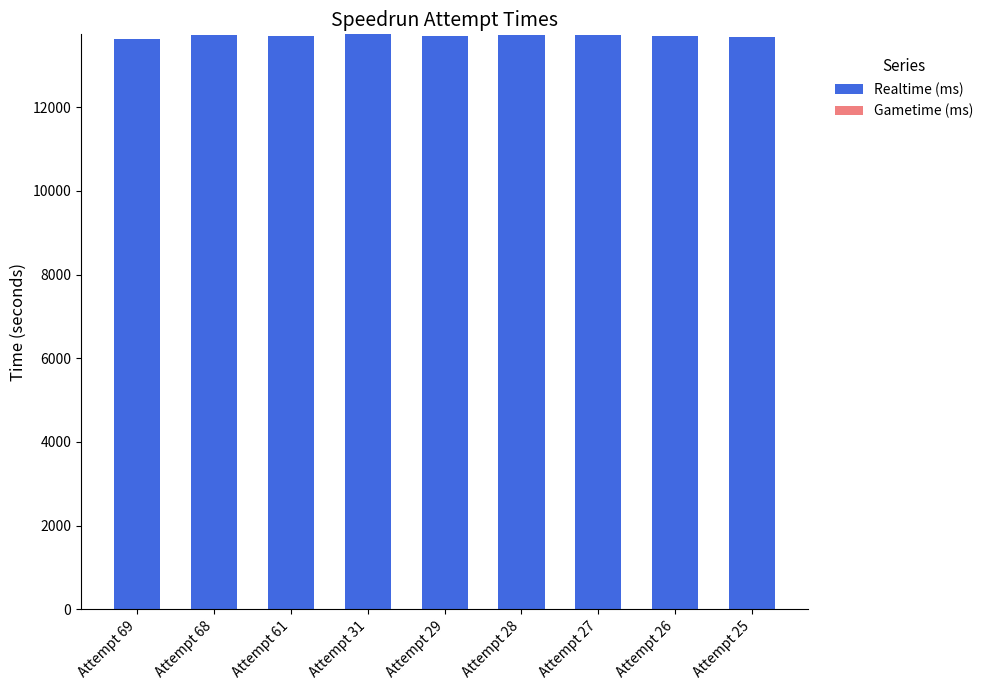

Approximately how many times larger is the value at Attempt 69 compared to Attempt 27?

1.0